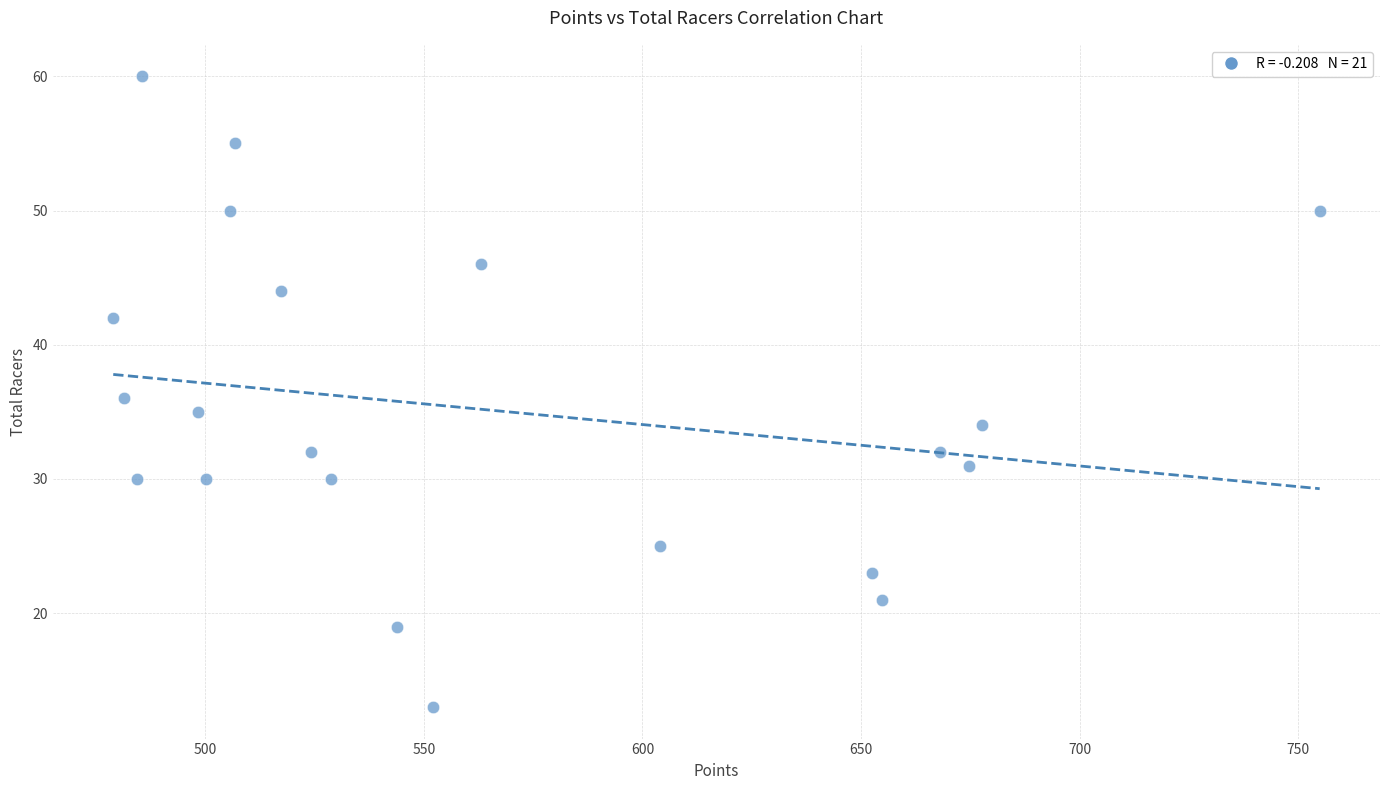

What is the range of Y values (max minus min)?

47